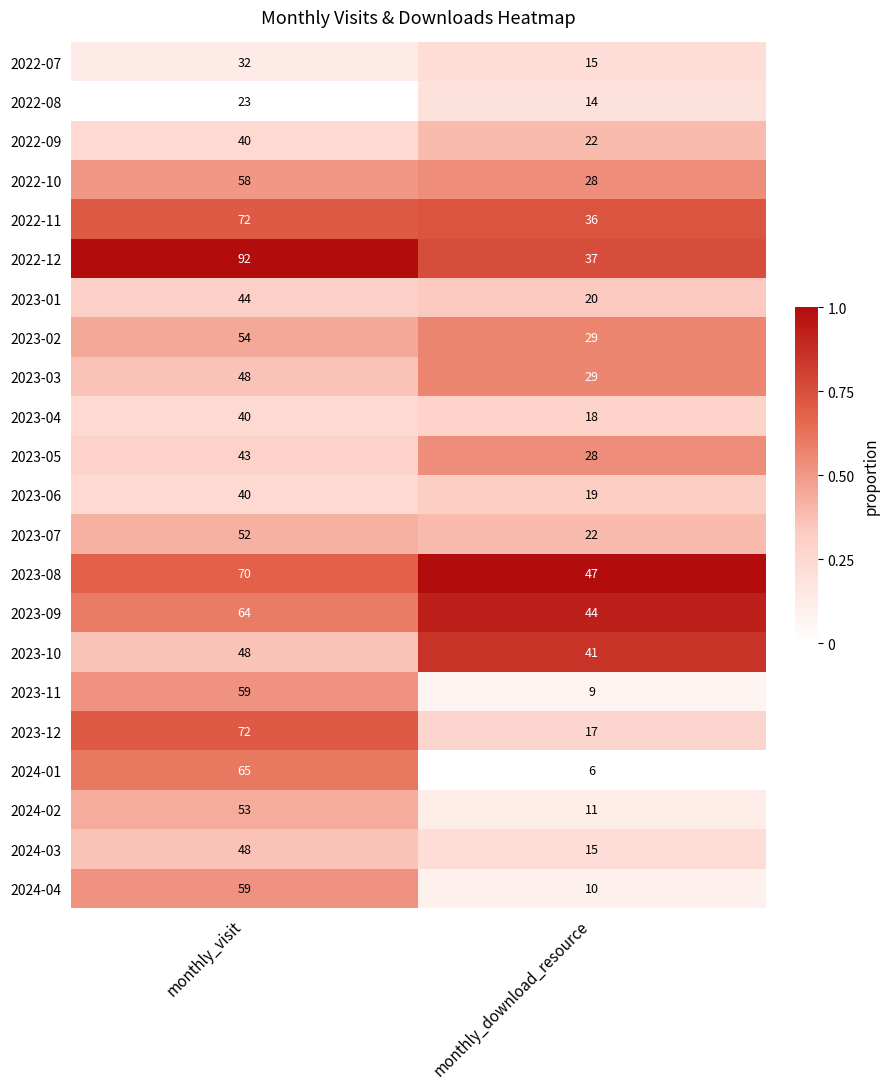

Between monthly_visit and monthly_download_resource, which series saw the biggest shift?

2024-01